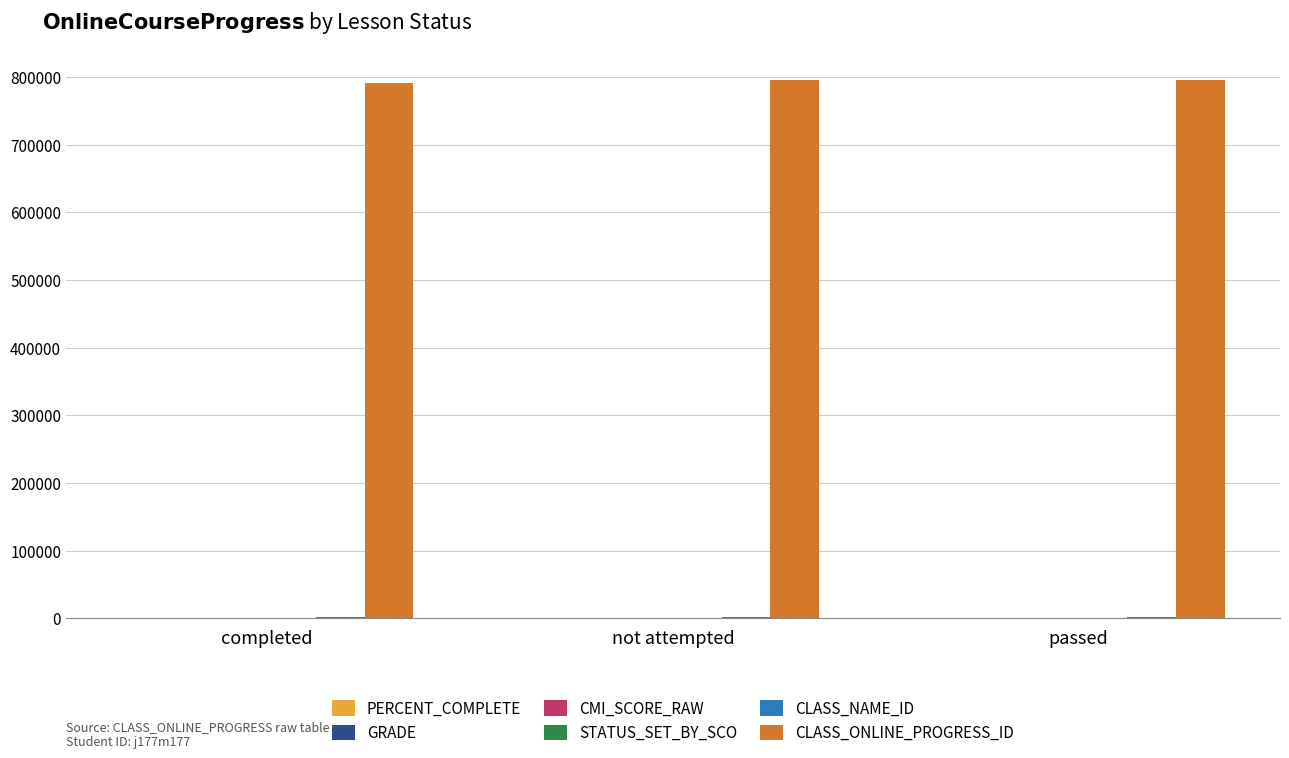

What is the greatest value displayed?

795201.0